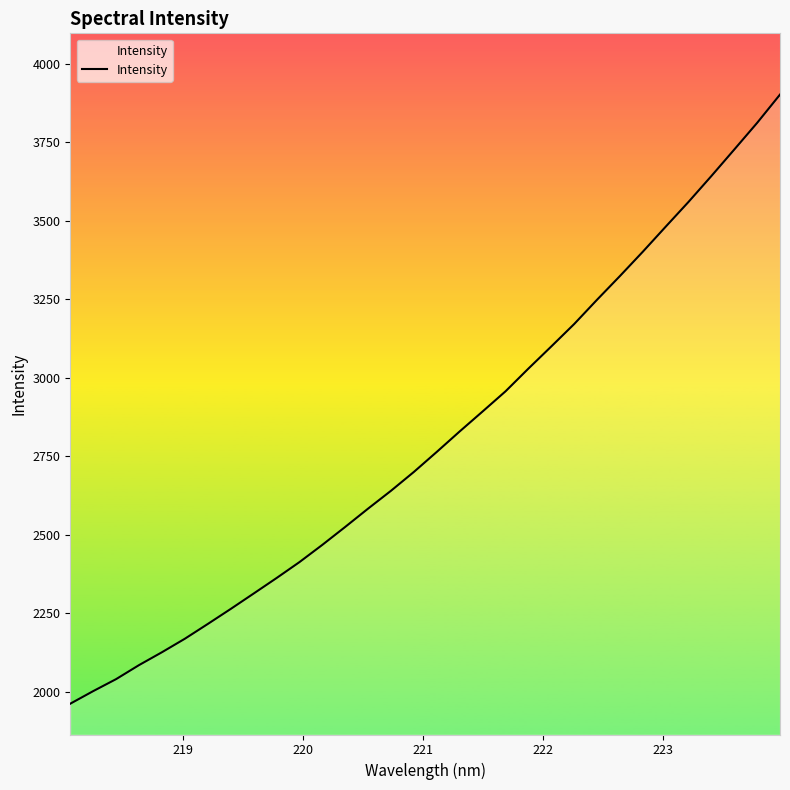

What is the difference between the maximum and minimum values?

1939.8